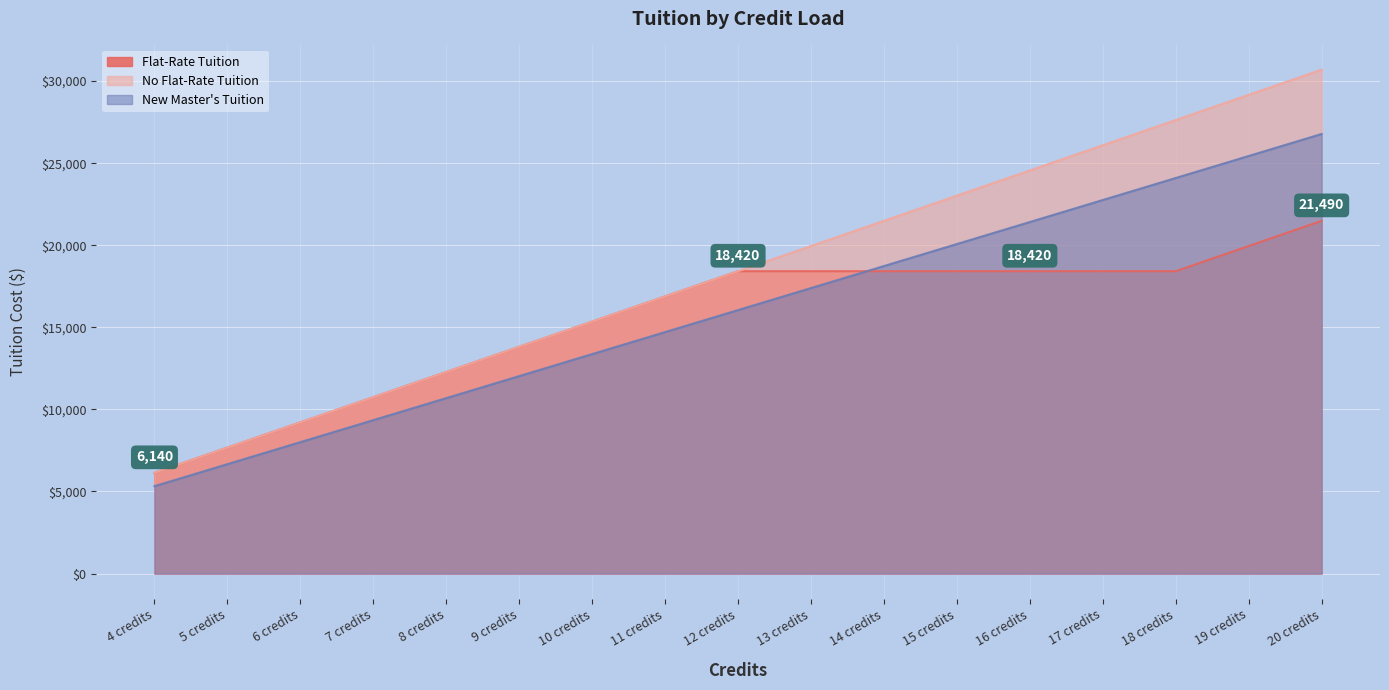

At how many categories does at least one series exceed 19233?

8